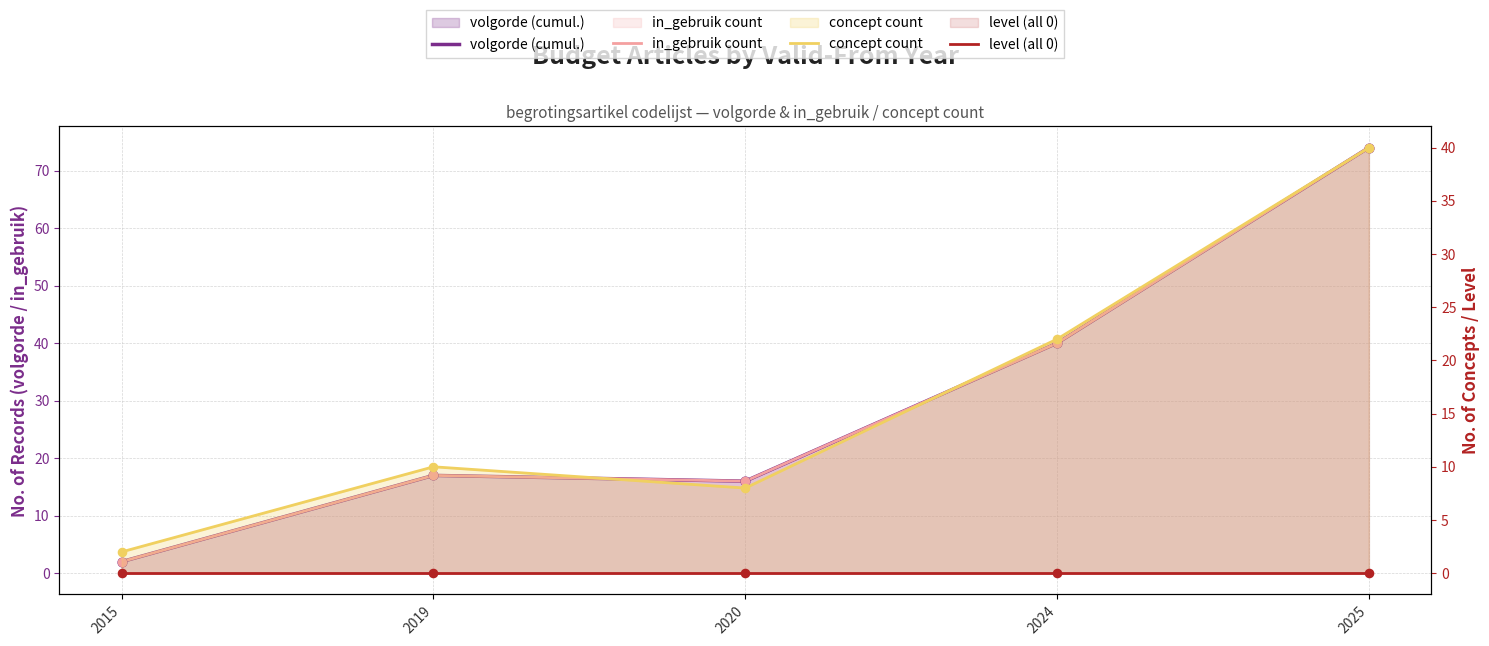

What are all the series names shown in the legend?

volgorde (cumul.), in_gebruik count, concept count, level (all 0)